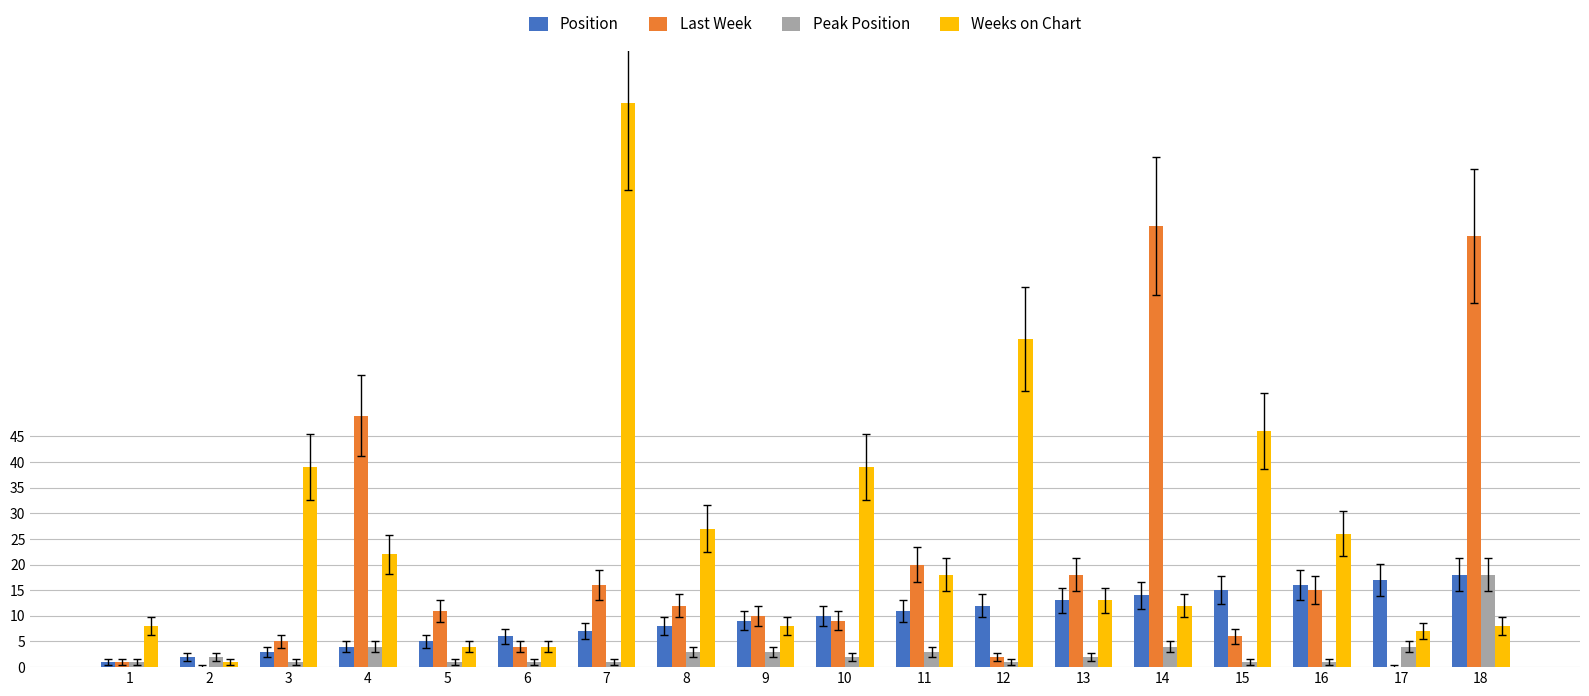

Is it true that Weeks on Chart equals 7 at 17?

True